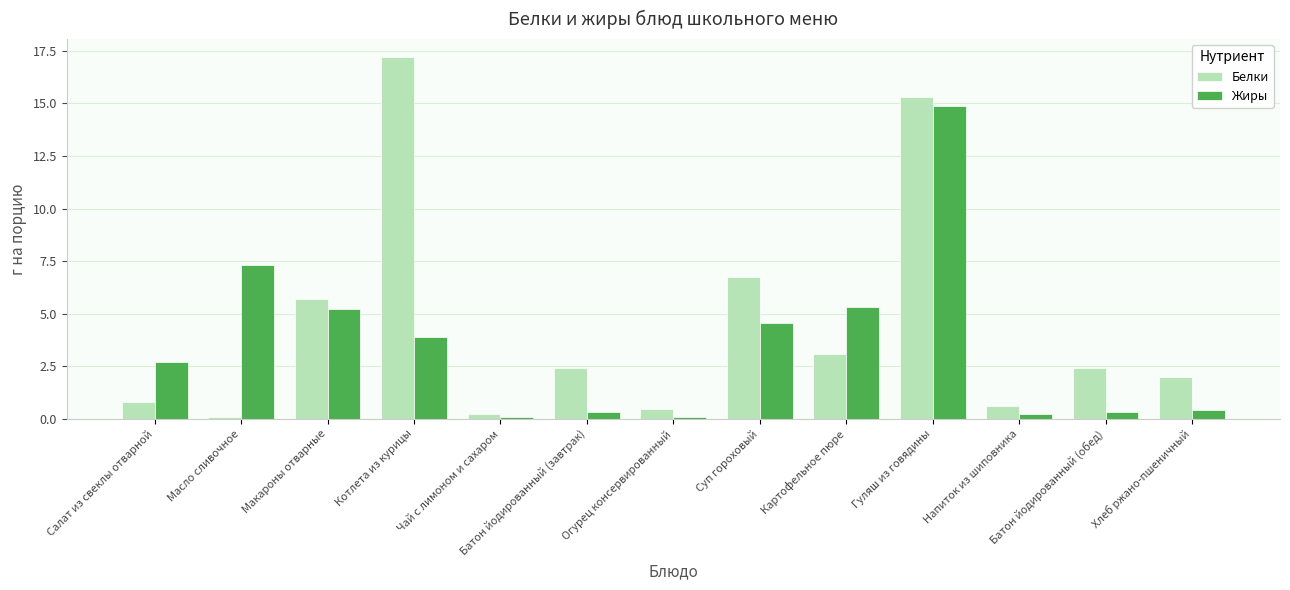

What is the difference between the maximum and minimum values in the Жиры series?

14.8